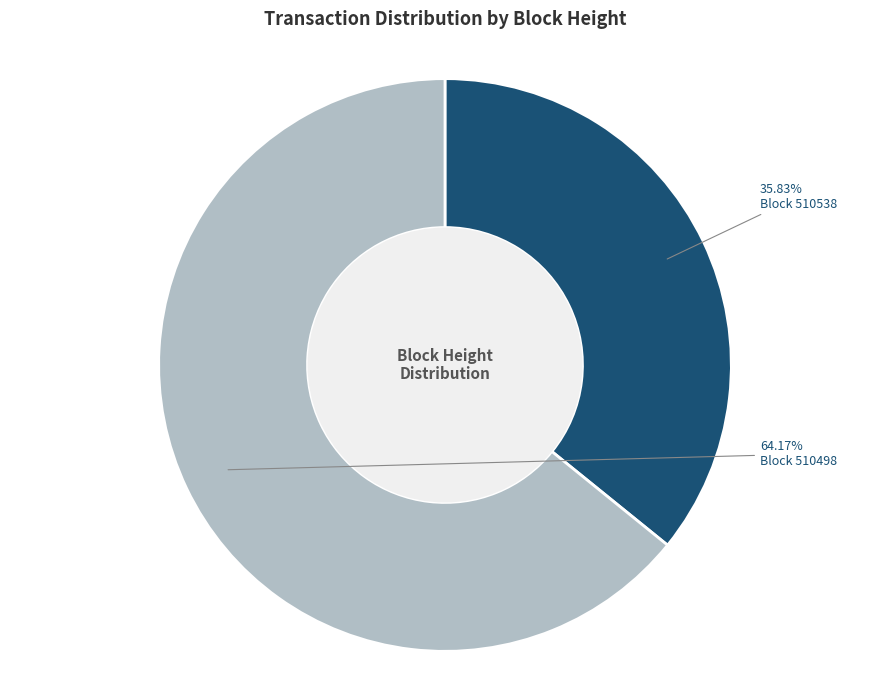

Does any single category account for the majority?

Yes